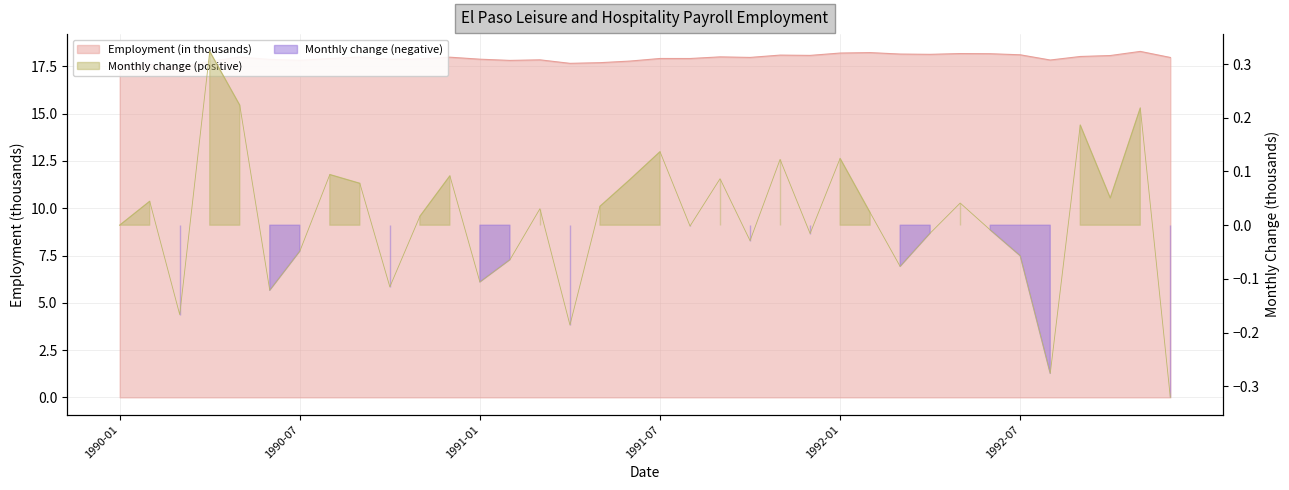

Does the chart display data point markers on the line(s)?

No